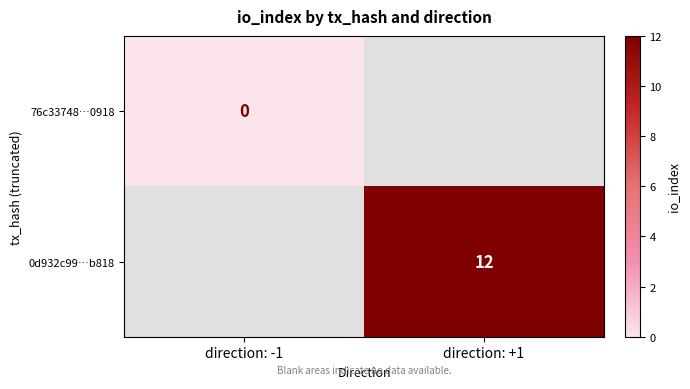

Between direction: -1 and direction: +1, which is larger?

direction: +1